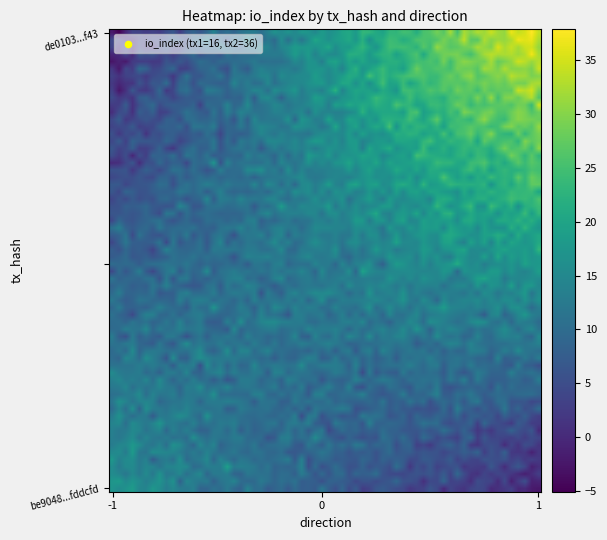

Reading left to right, list all the values displayed in this chart.

be9048cdb7750846b7d75a6e615cacd41fddcfd: -1	16
de0103c8caa49a91812d0332eee7e48382c6f43: 1	36